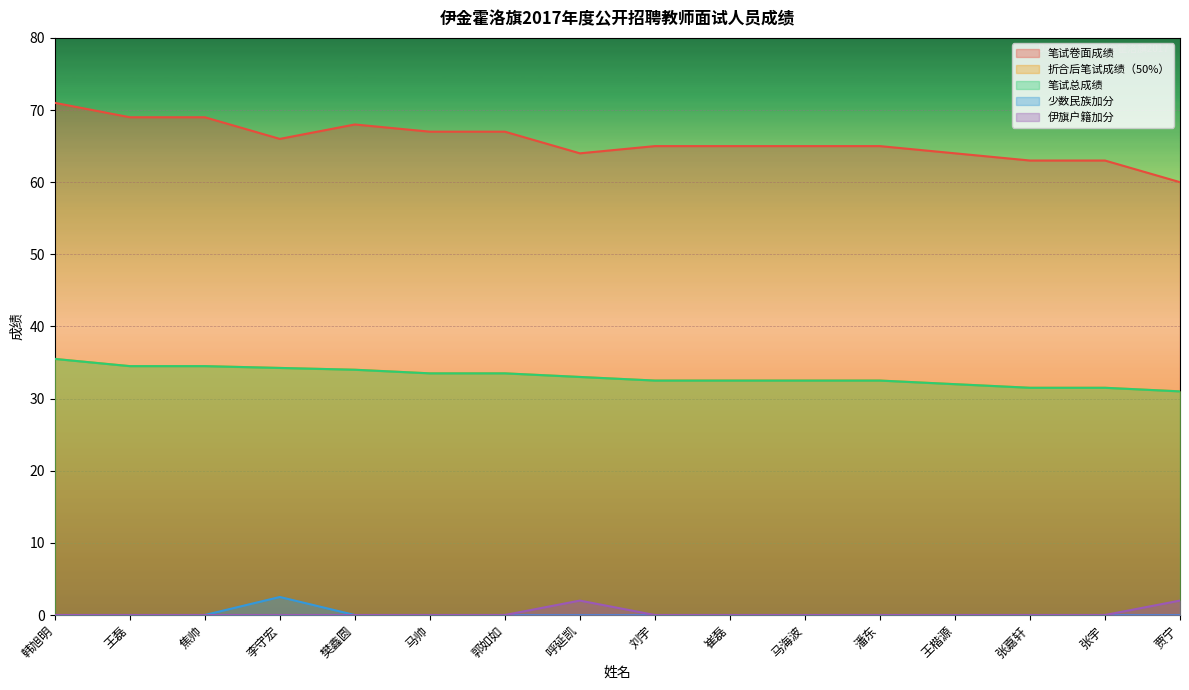

True or false: 折合后笔试成绩（50%） has a value of 41.7 at 张嘉轩.

False